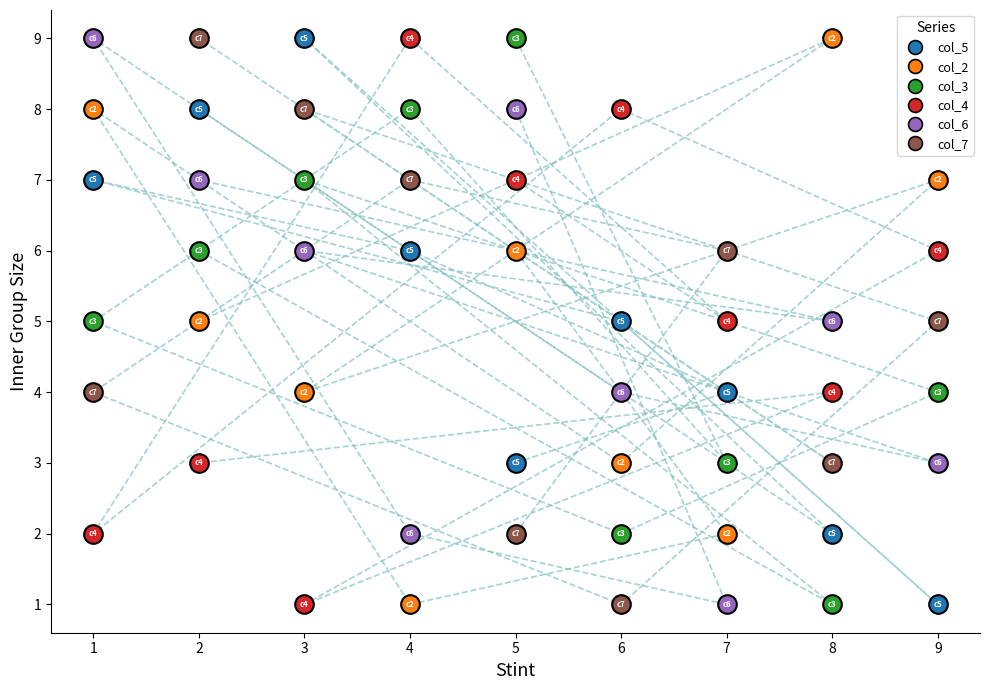

Which series has the largest Y range (max minus min)?

col_5